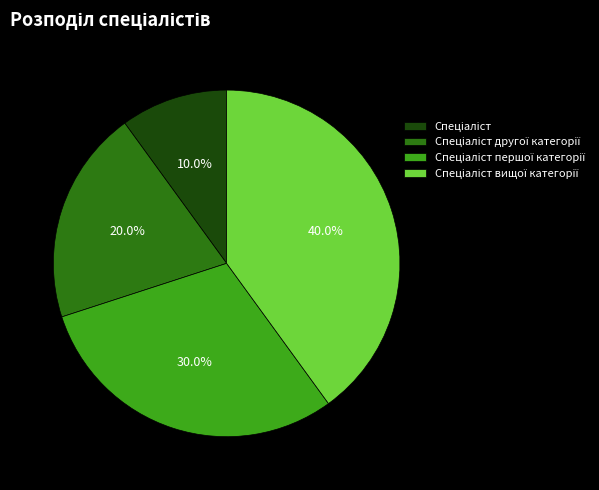

Count the number of slices in the pie.

4